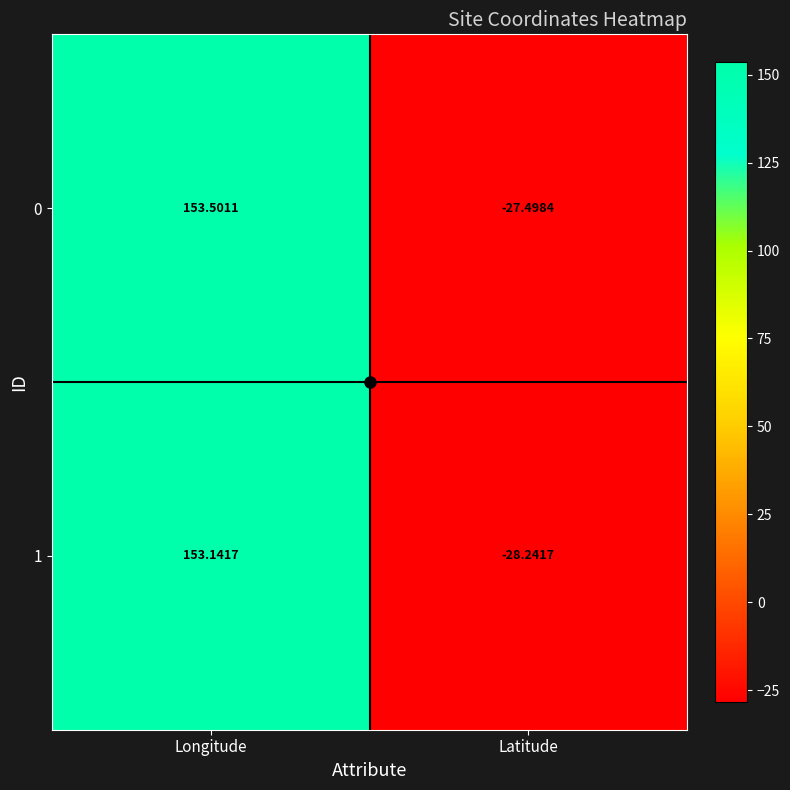

Is the value of 1 at Latitude greater than the value of 0 at Longitude?

No